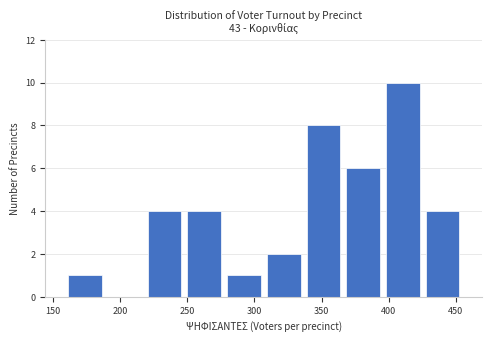

How tall is the bar that spans 250 to 275 on the x-axis? Neither the bar edges nor the heights are printed on the chart, so give them approximately, as read against the axes.

4